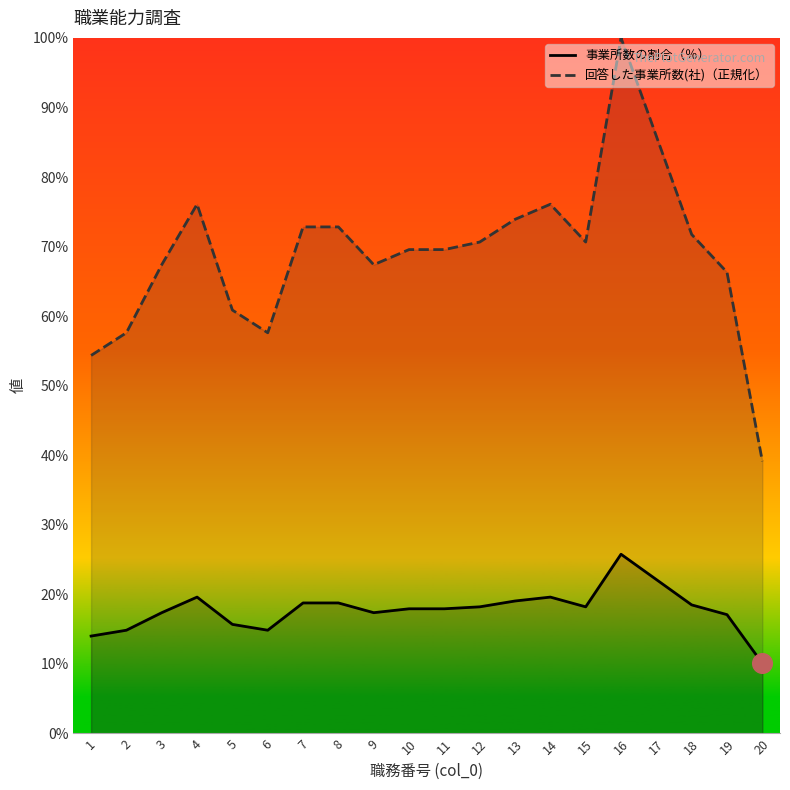

Which series has the largest total across all categories?

回答した事業所数(社)（正規化）